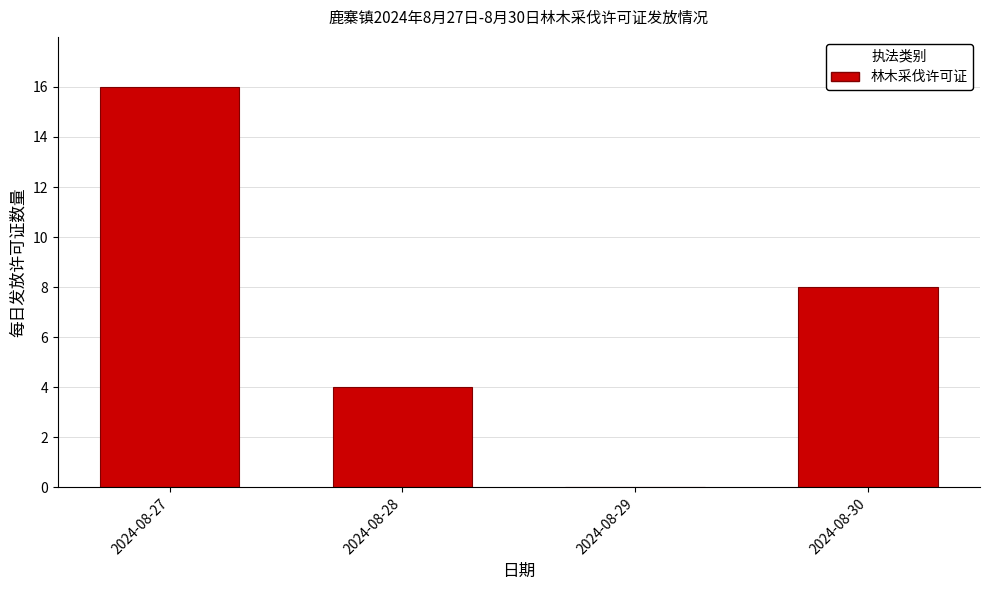

Reading left to right, extract all data points from this chart.

2024-08-27=16	2024-08-28=4	2024-08-29=0	2024-08-30=8